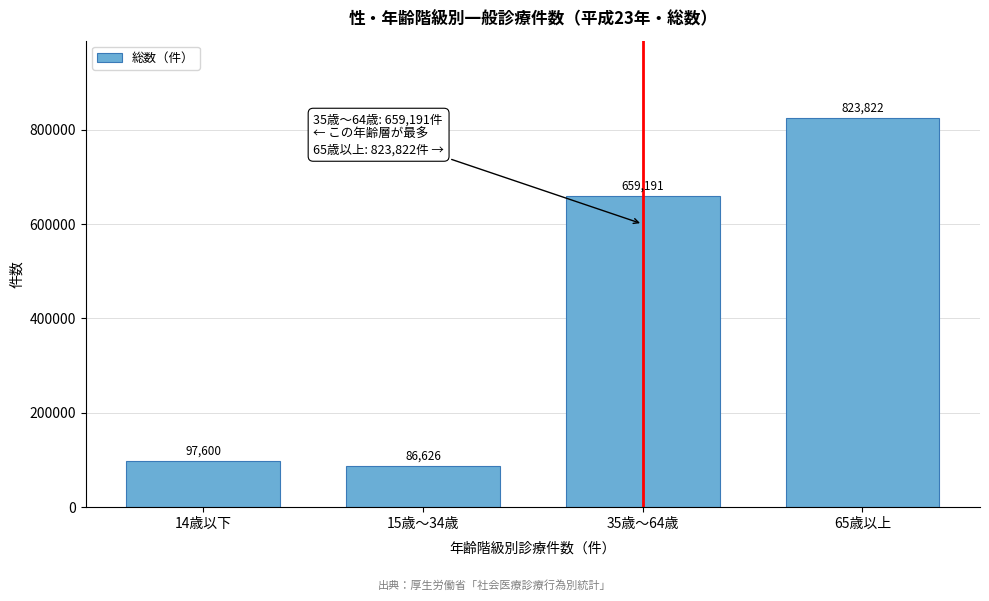

Reading left to right, what are all the values shown in this chart?

14歳以下=97600	15歳～34歳=86626	35歳～64歳=659191	65歳以上=823822